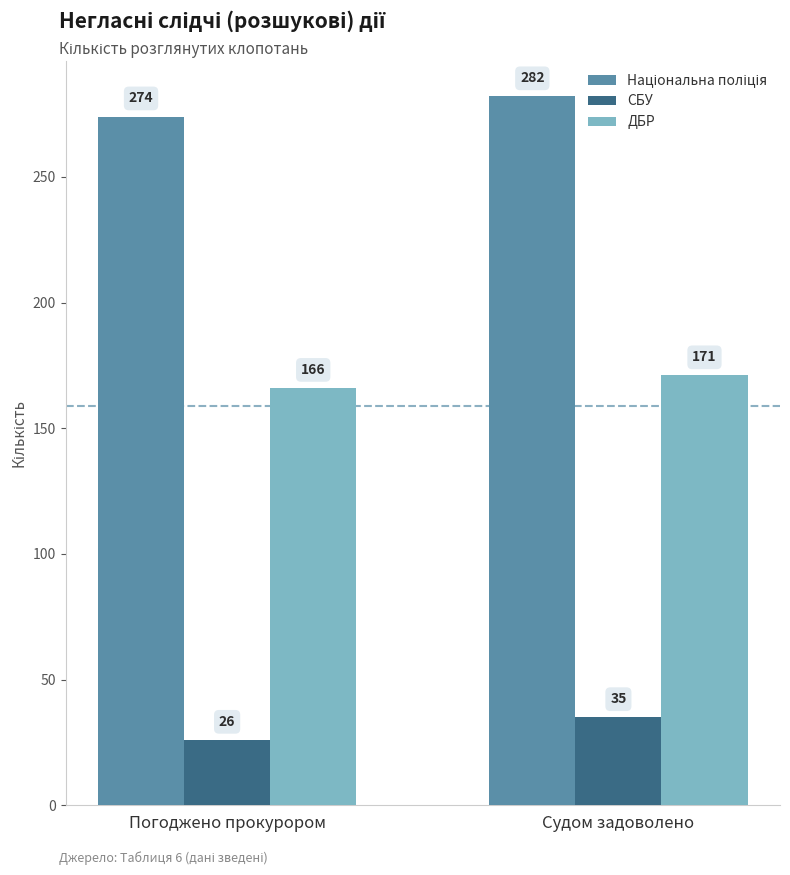

What is the difference between the maximum and minimum values in the ДБР series?

5